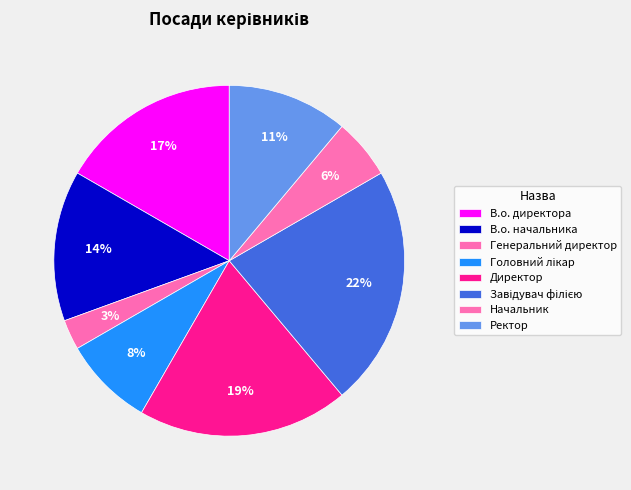

Which has a higher value, Директор or Генеральний директор?

Директор